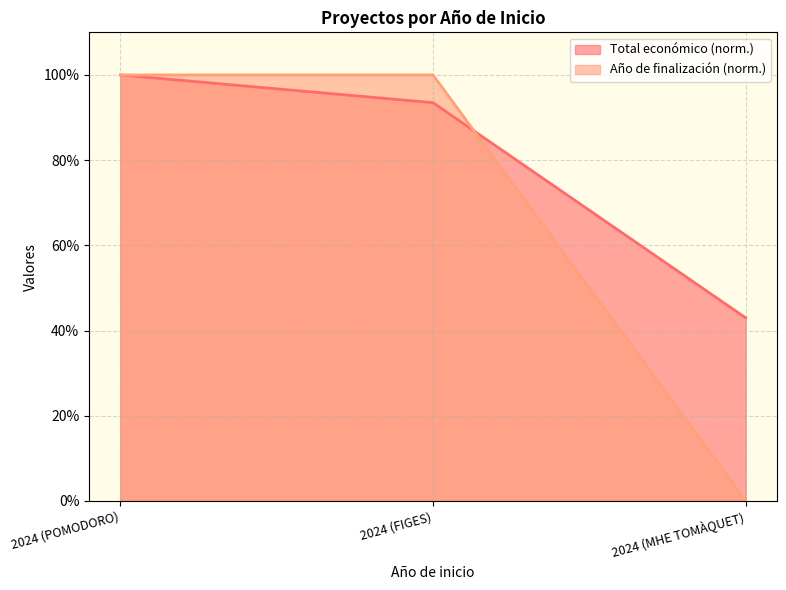

What is the average value of the Año de finalización series?

66.7